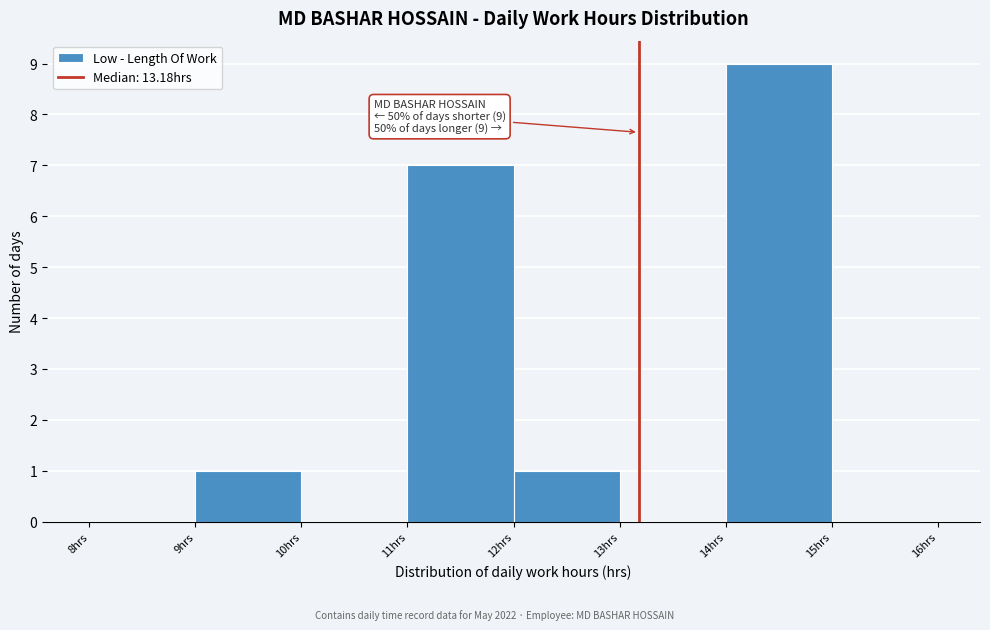

Which range on the x-axis has the tallest bar?

14 to 15